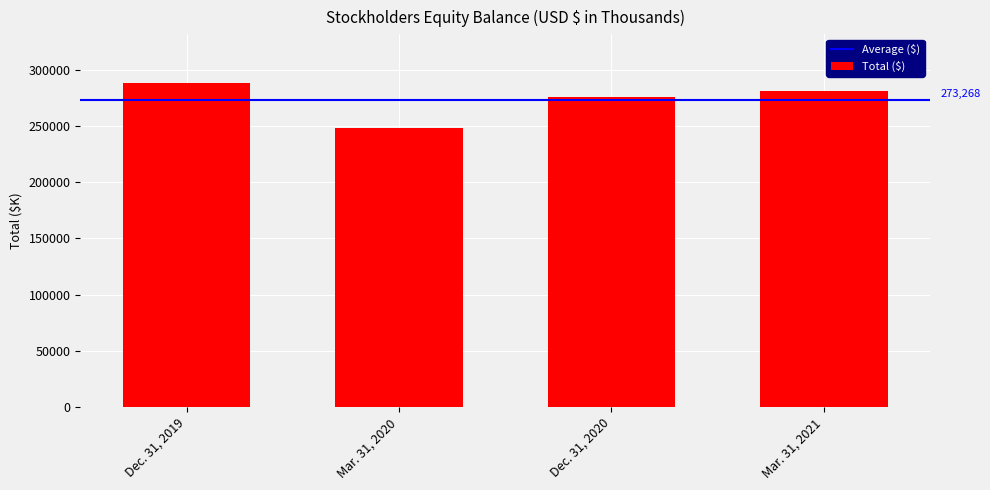

Count the number of categories in the chart.

4